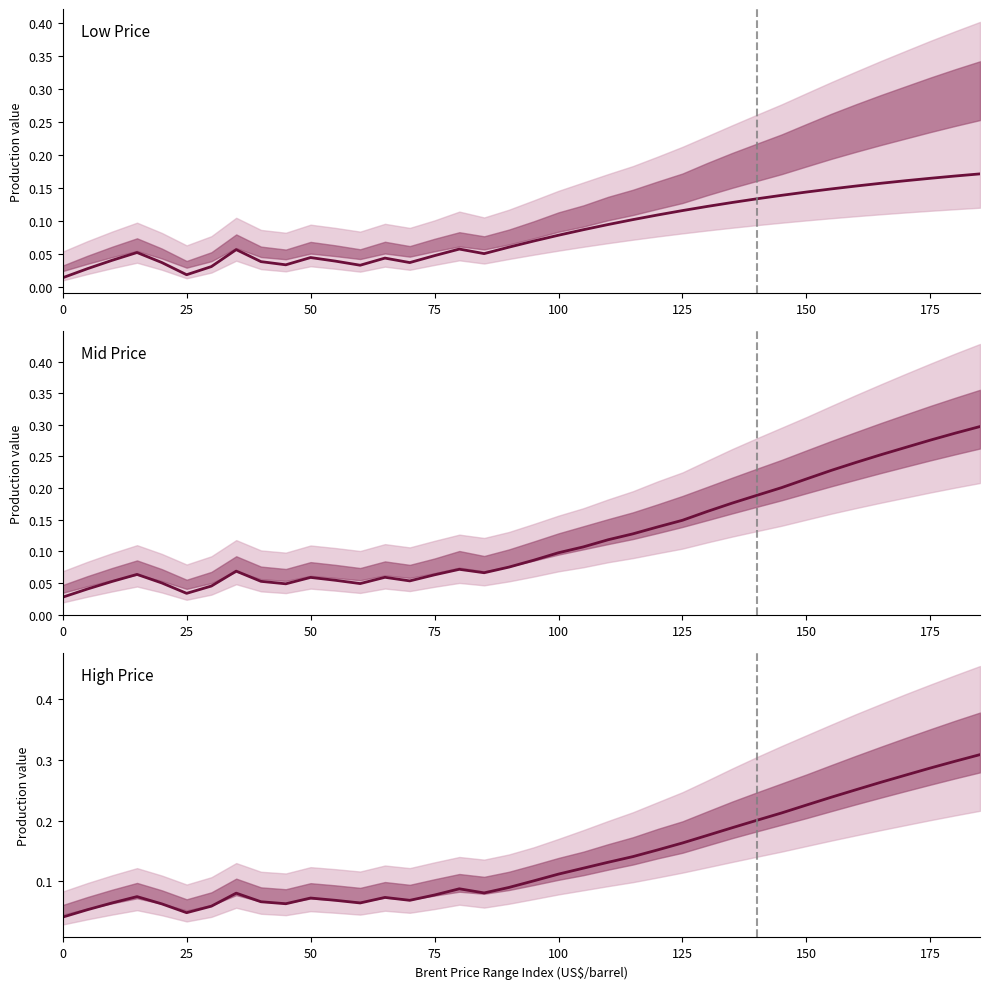

What is the difference between the second highest and minimum values in the High Price series?

0.3